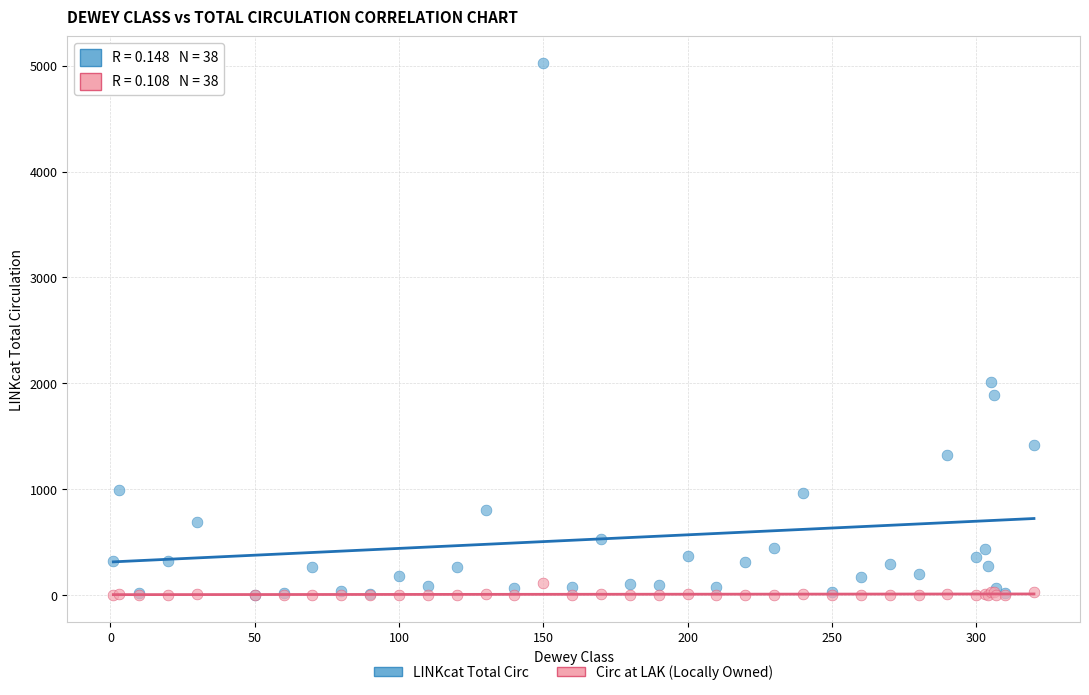

Across all series, what Y value is closest to 2513?

2016